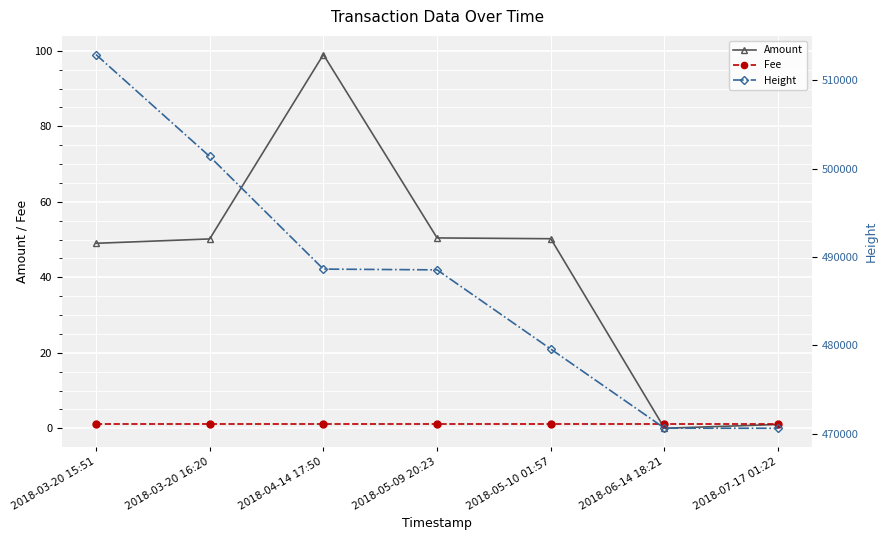

What is the average value of the Height series?

487481.1